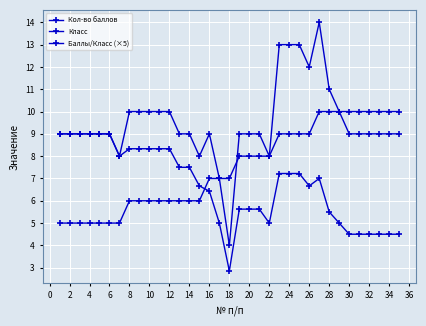

What is the smallest value displayed?

2.9